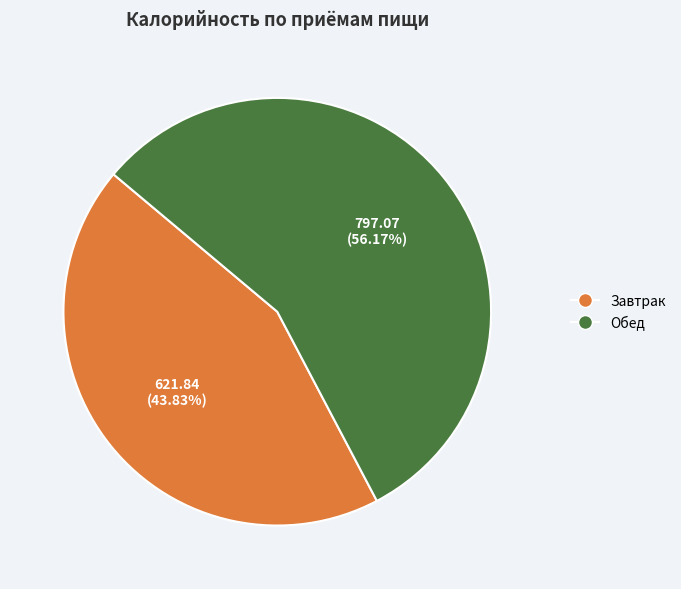

What is the smallest slice in the pie chart?

Завтрак